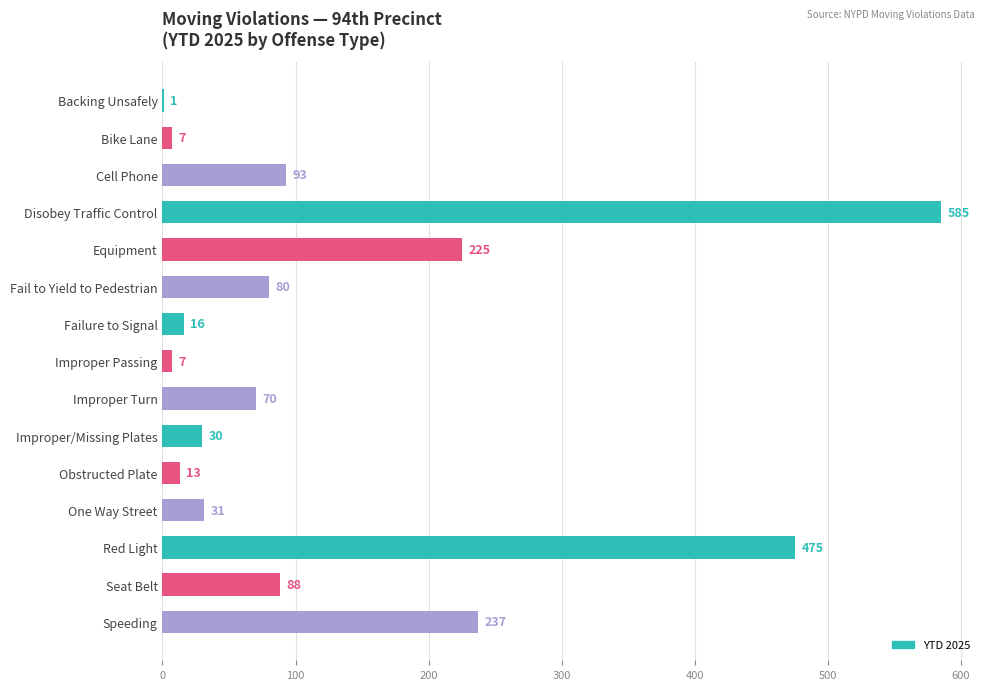

Which category has the highest value across all series?

Disobey Traffic Control